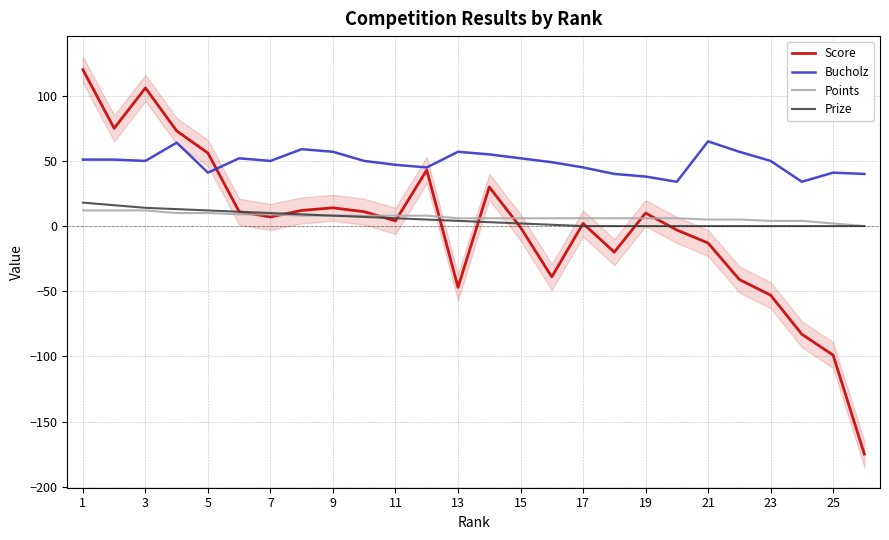

Is this an area chart (filled region under the line)?

No